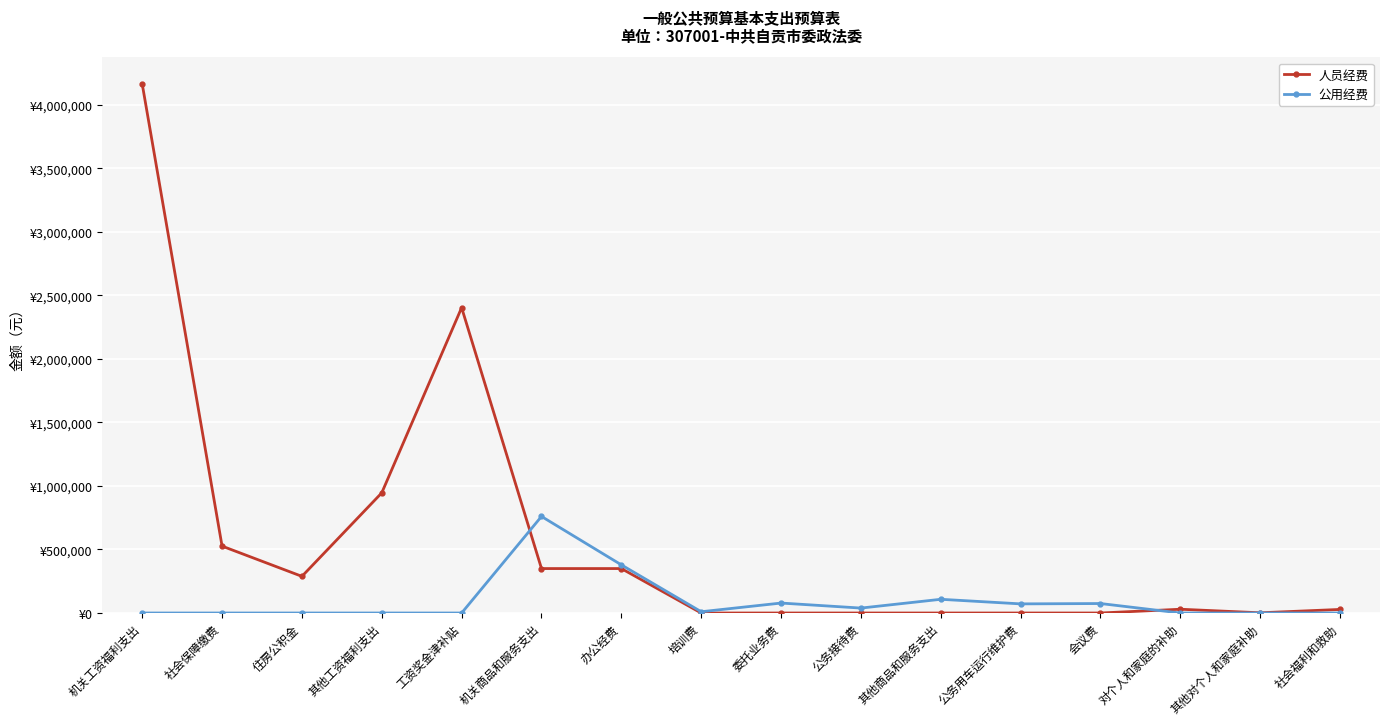

Does the chart have visible grid lines?

Yes